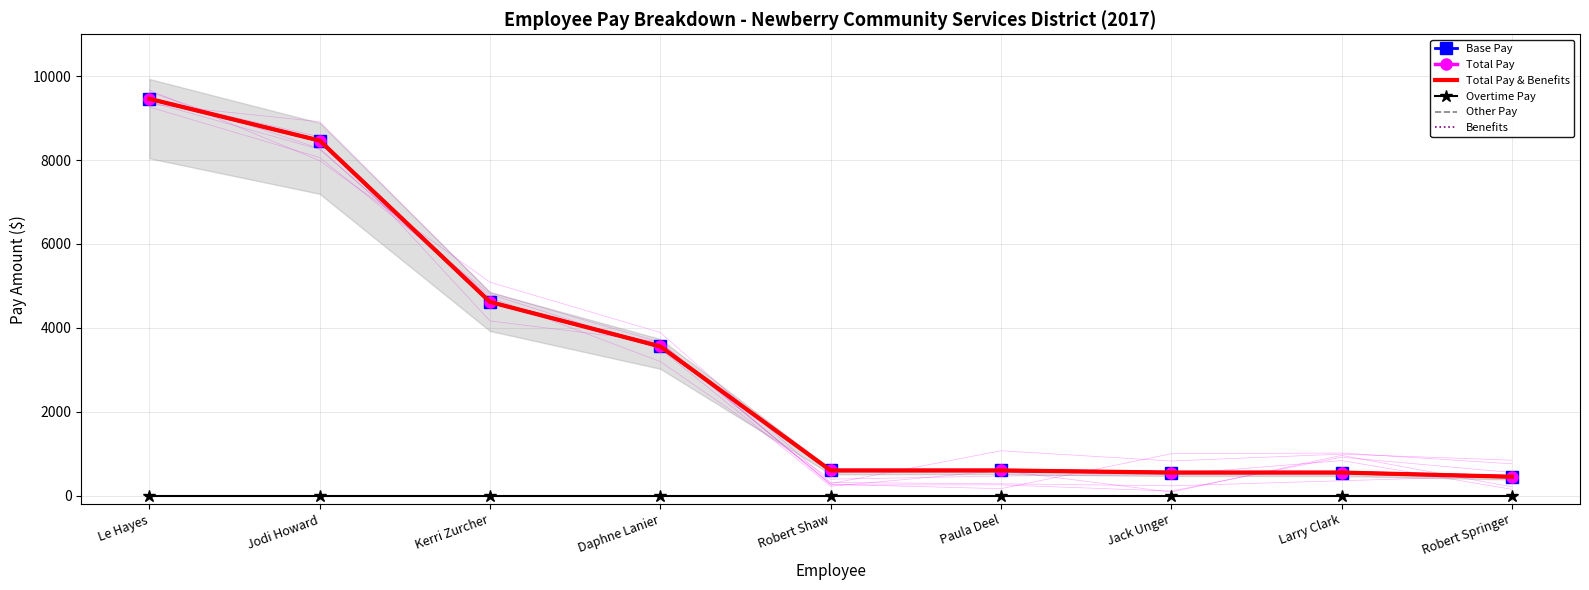

What is the value of the Total Pay point at the 6th from the left?

600